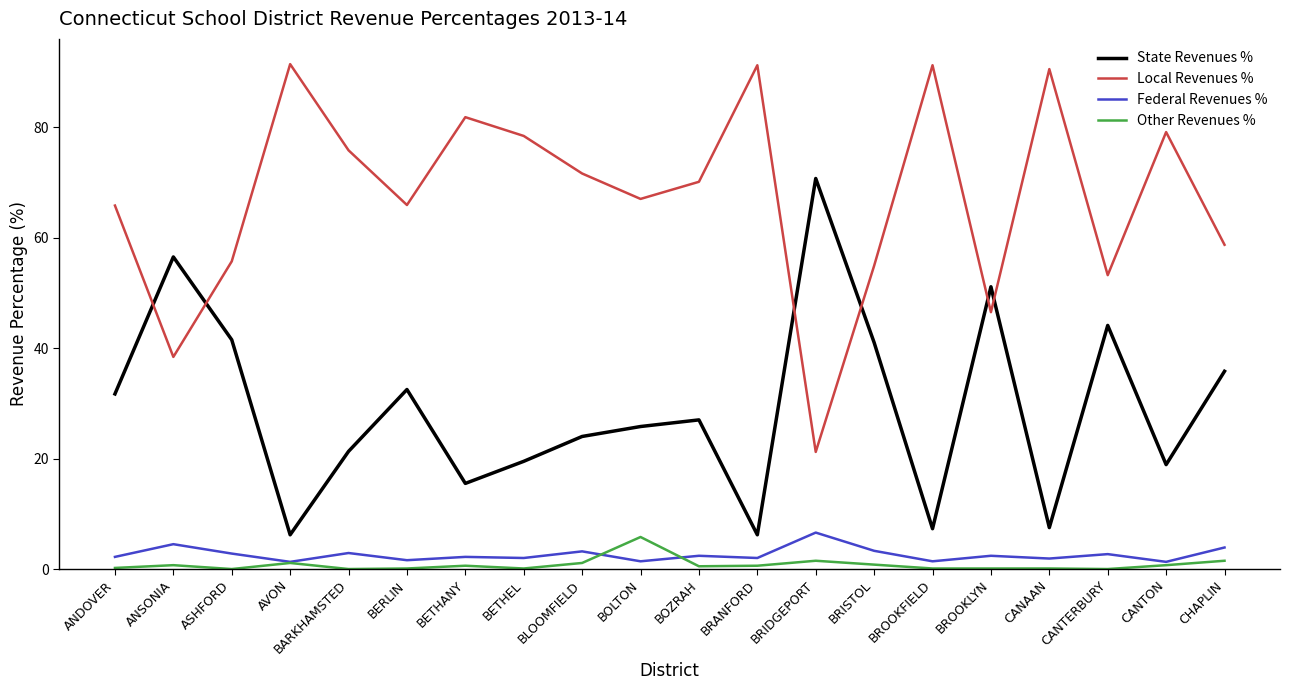

What position from the left is BLOOMFIELD?

9